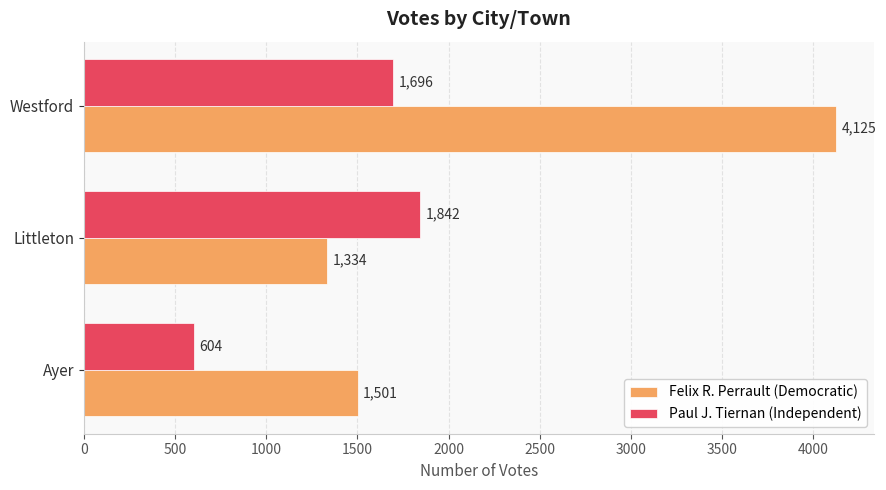

What is the approximate value of Paul J. Tiernan (Independent) at Ayer?

604